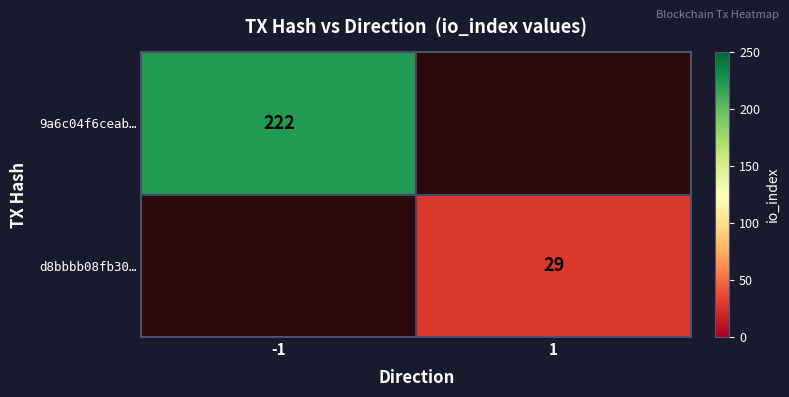

The value of d8bbbb08fb30… at 1 is 42. True or false?

False